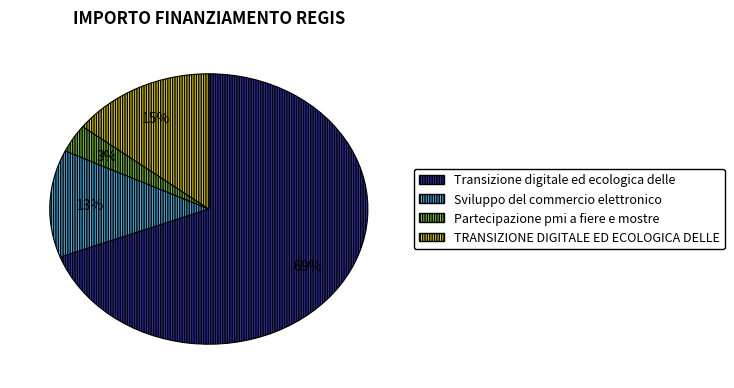

To the nearest percent, what is the difference between the largest and smallest slice percentages?

66%